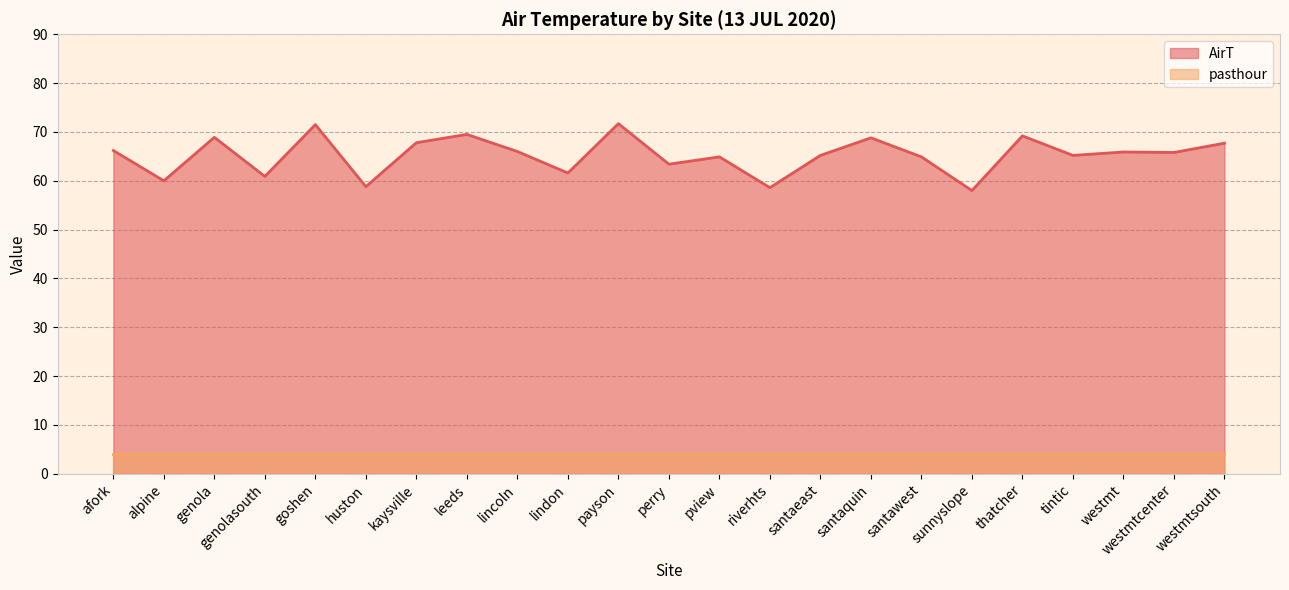

What is the label of the 16th point from the right?

leeds